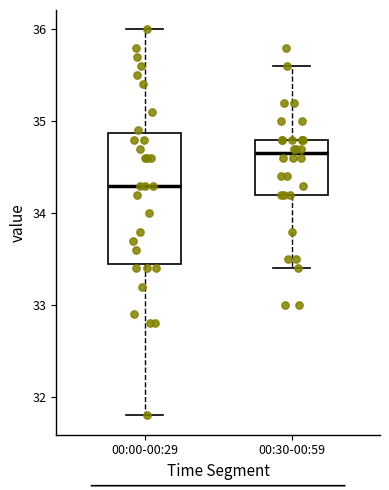

Where does the lower whisker of the box for 00:00-00:29 end on the y-axis? The values are not printed on the chart, so give them approximately, as read against the axis.

31.8